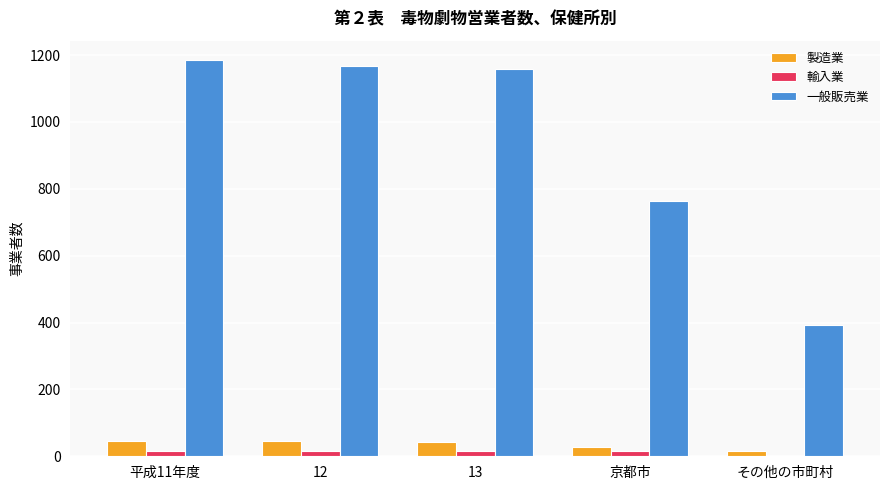

How many groups of bars are there?

5